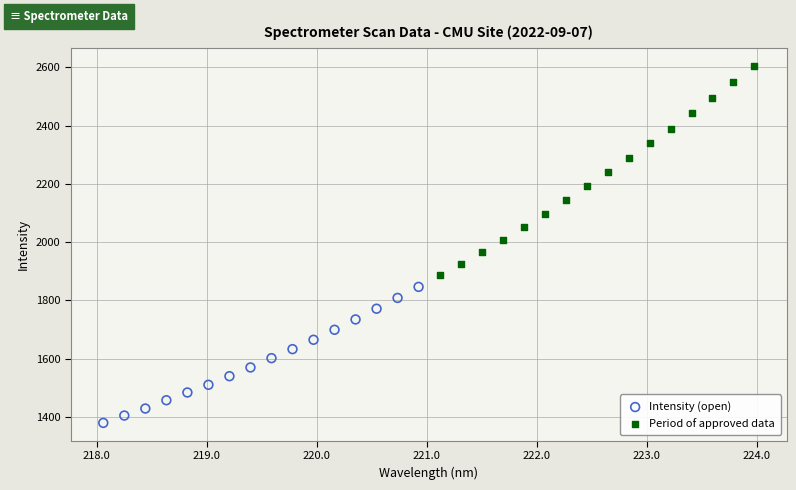

Which series reaches the maximum Y coordinate?

Period of approved data